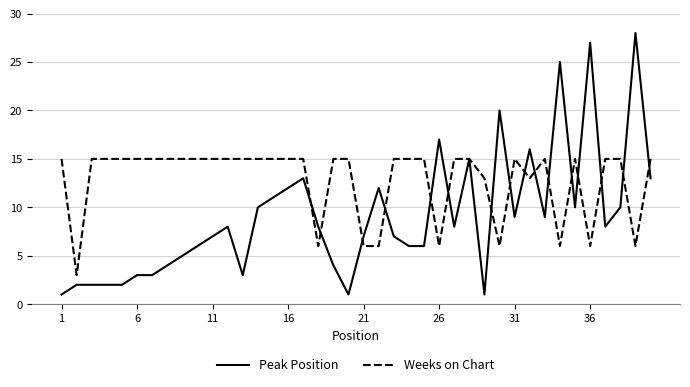

Which series has the largest total across all categories?

Weeks on Chart